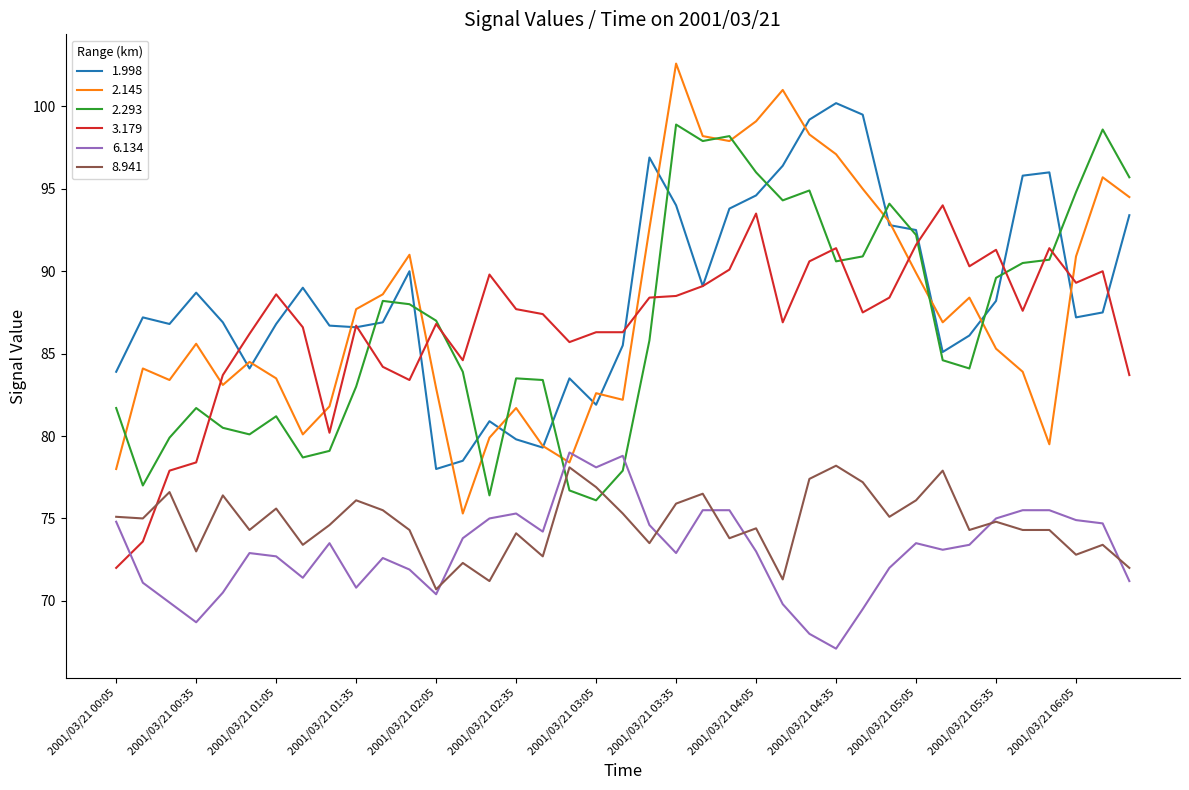

How many distinct data groups are displayed?

6